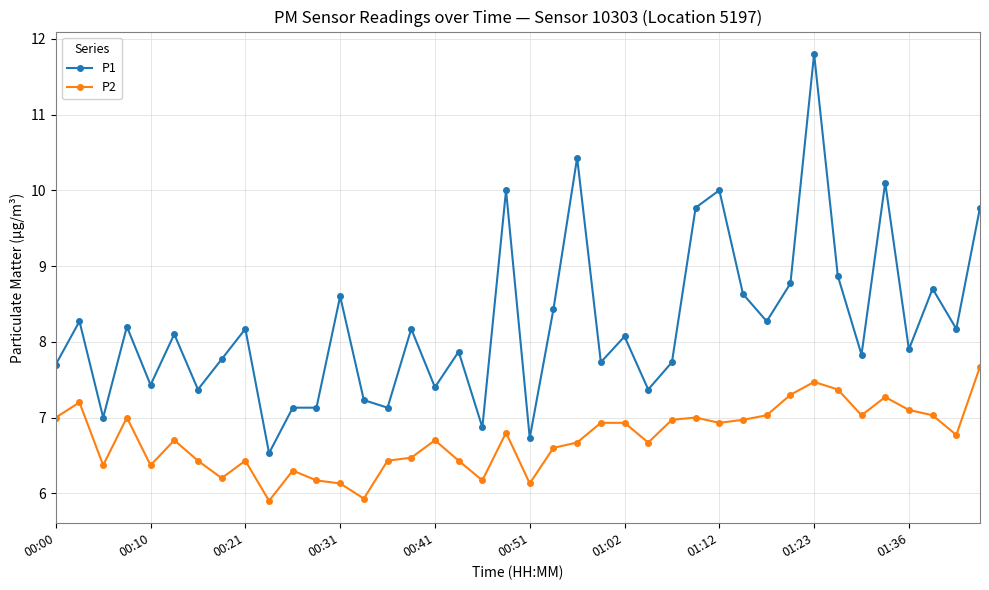

What is the average value of the P2 series?

6.7